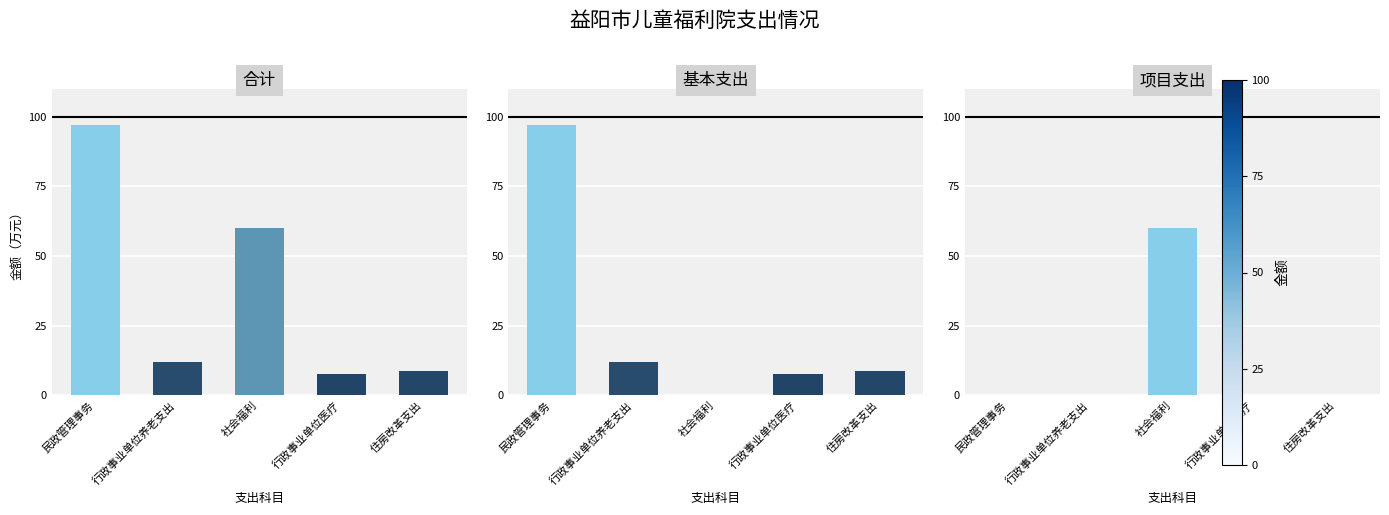

What is the label of the 4th bar from the right?

行政事业单位养老支出